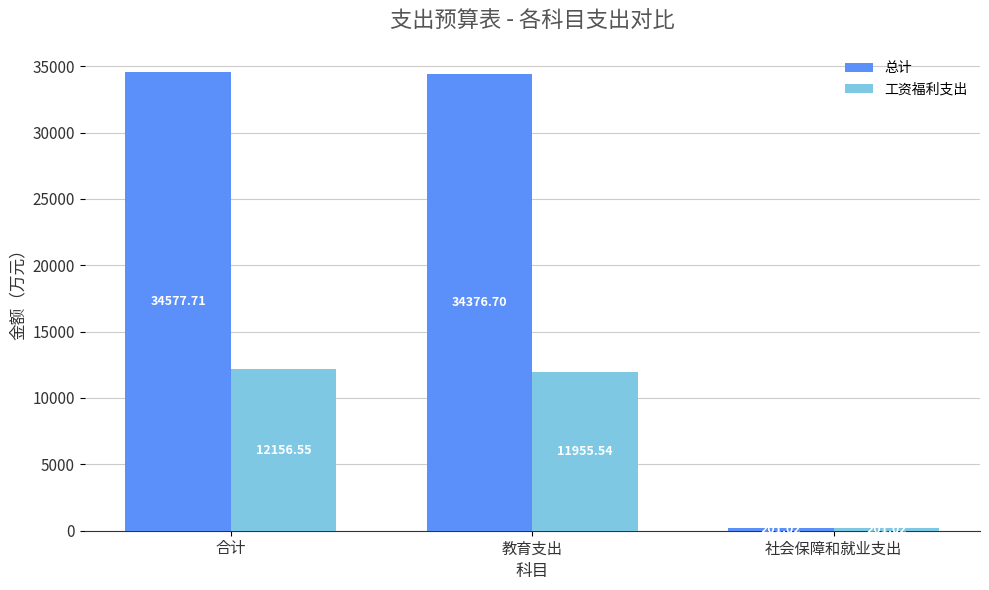

Count the number of data series in this chart.

2